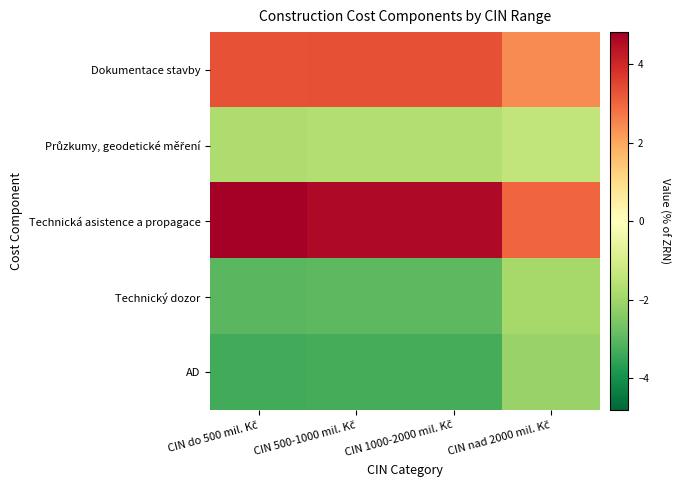

What is the minimum value shown in the chart?

-3.3